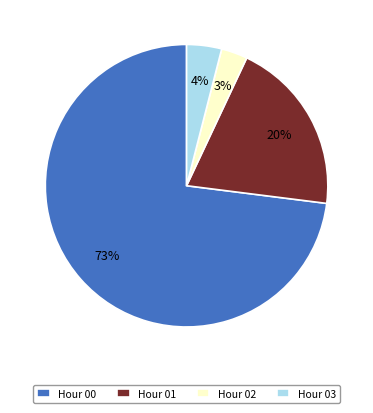

Between Hour 00 and Hour 01, which is larger?

Hour 00